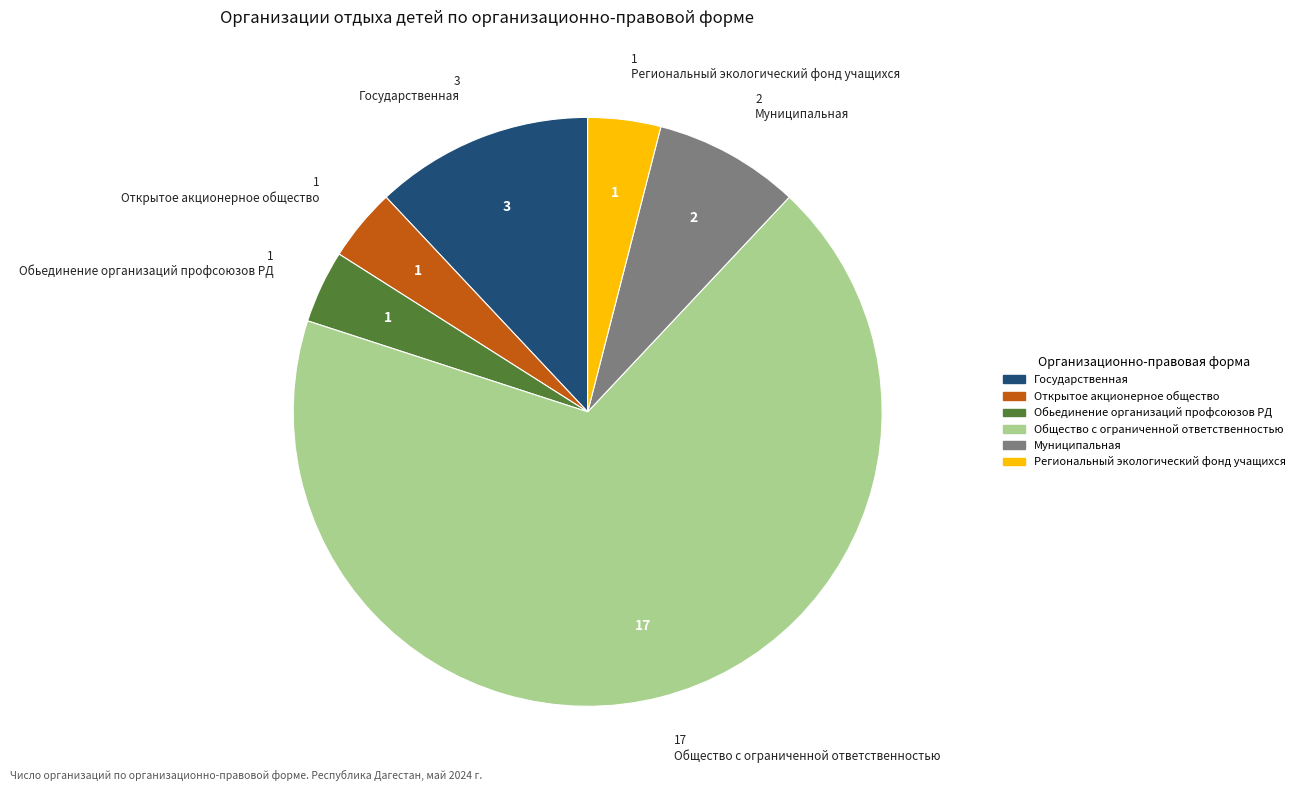

What is the majority slice?

Общество с ограниченной ответственностью